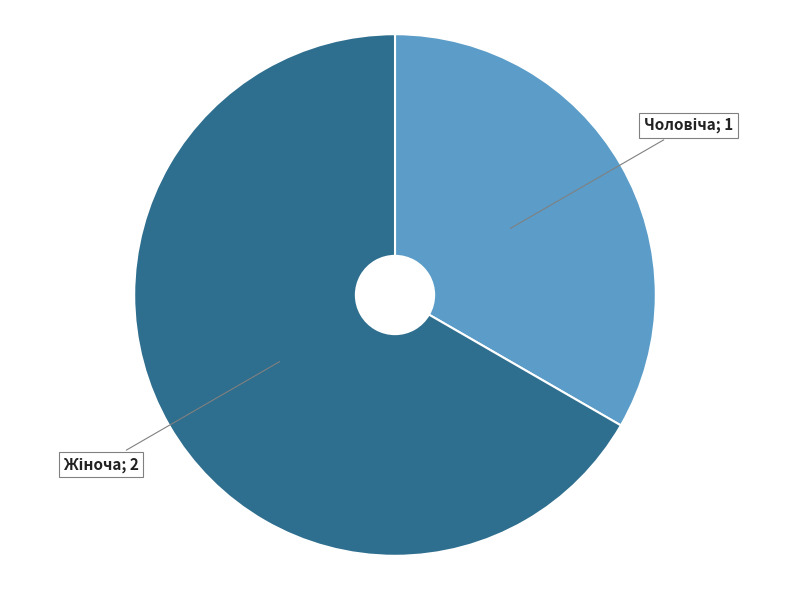

Is there any slice that represents more than half of the pie?

Yes